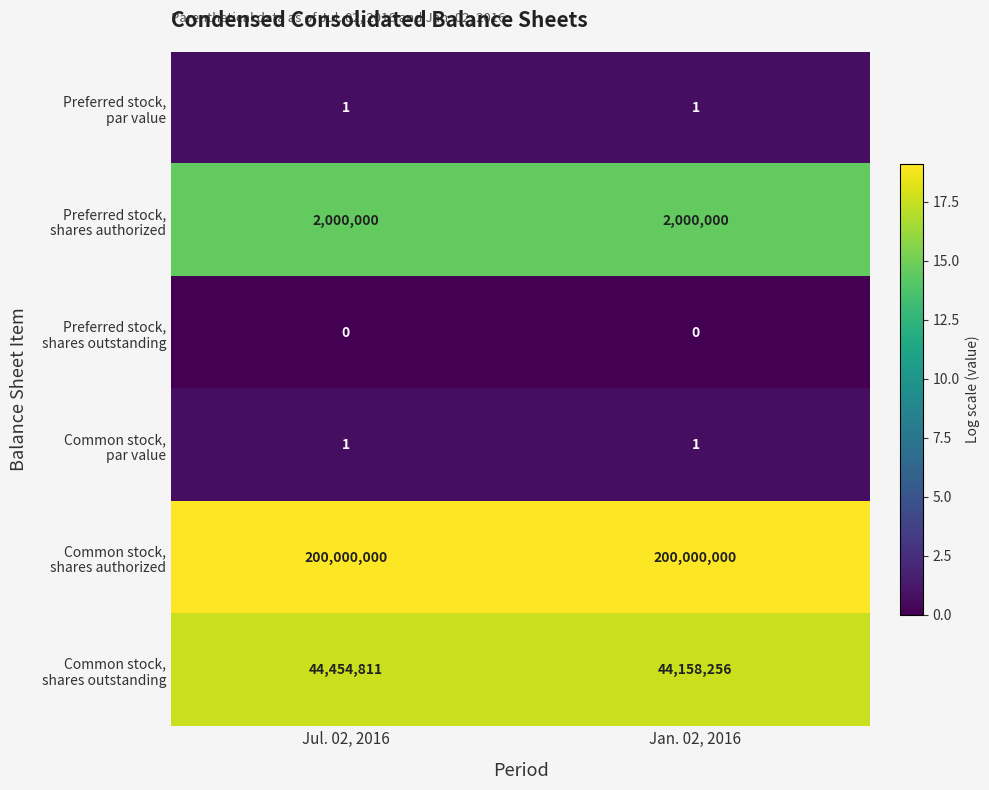

What is the total value across all series at Jan. 02, 2016?

246158258